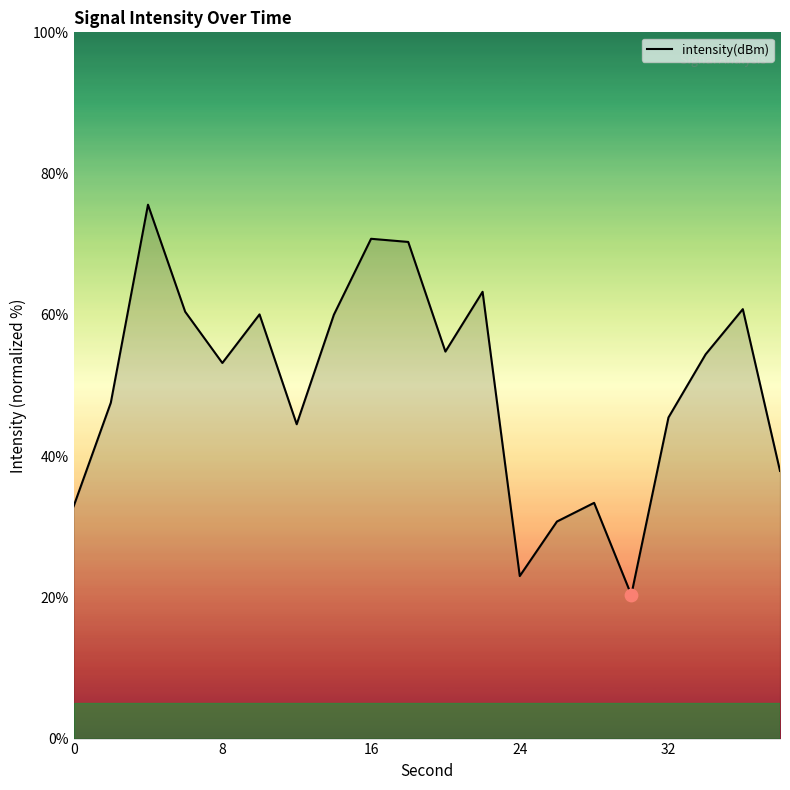

What is the difference between the maximum and minimum values?

55.3